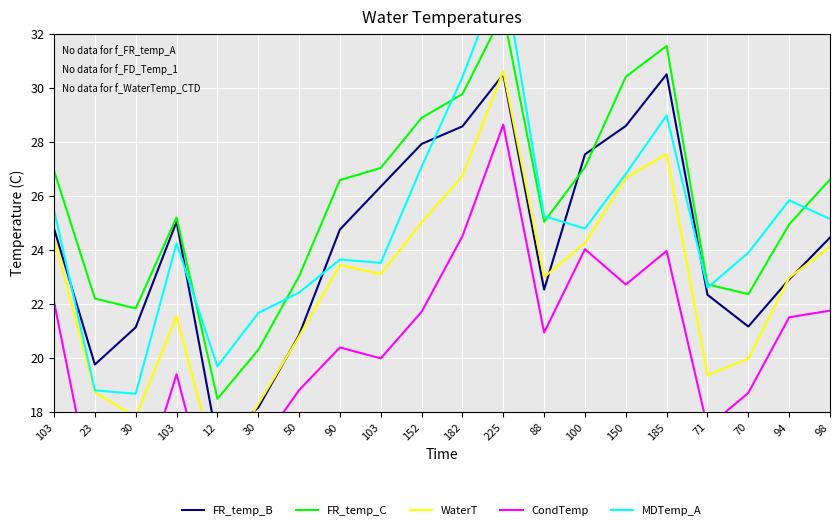

Is the value of MDTemp_A at 70 greater than the value of FR_temp_B at 12?

Yes